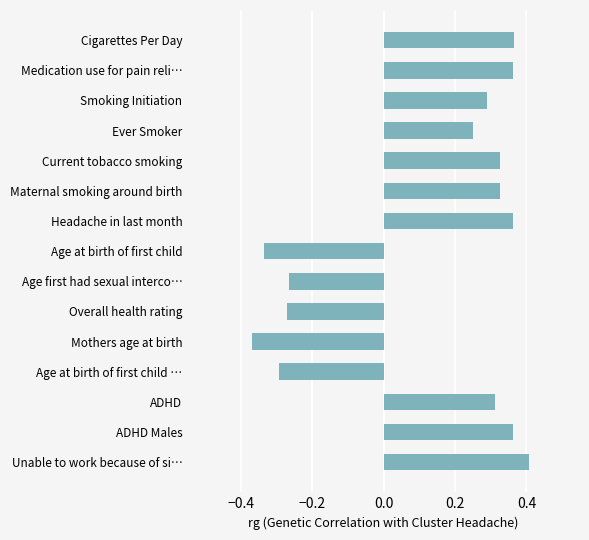

Which label corresponds to the largest value in the chart?

Unable to work because of si…